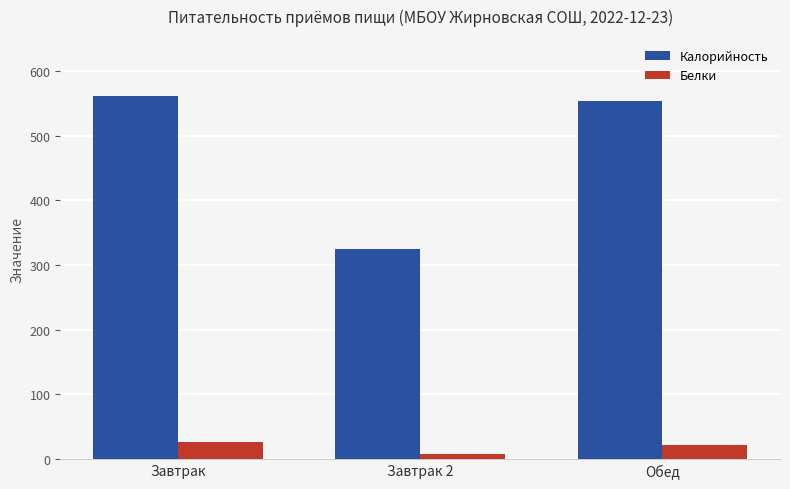

The value of Калорийность at Завтрак 2 is 154.1. True or false?

False